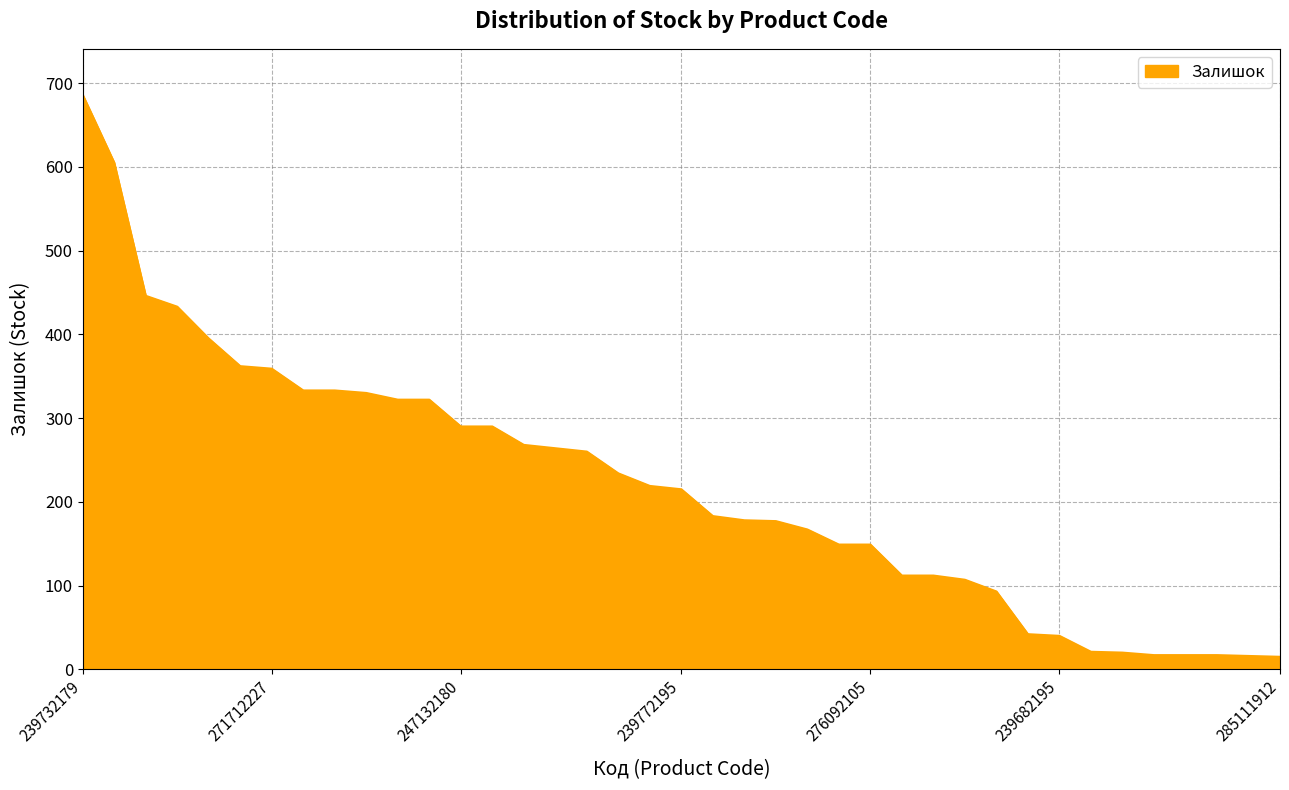

What is the maximum value shown in the chart?

686